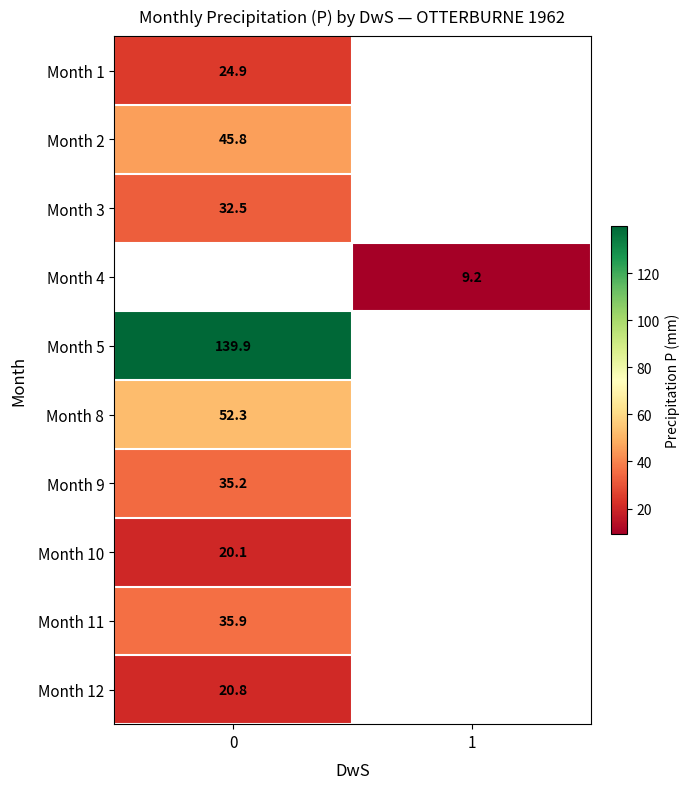

The value of Month 4 at 1 is 9.2. True or false?

True